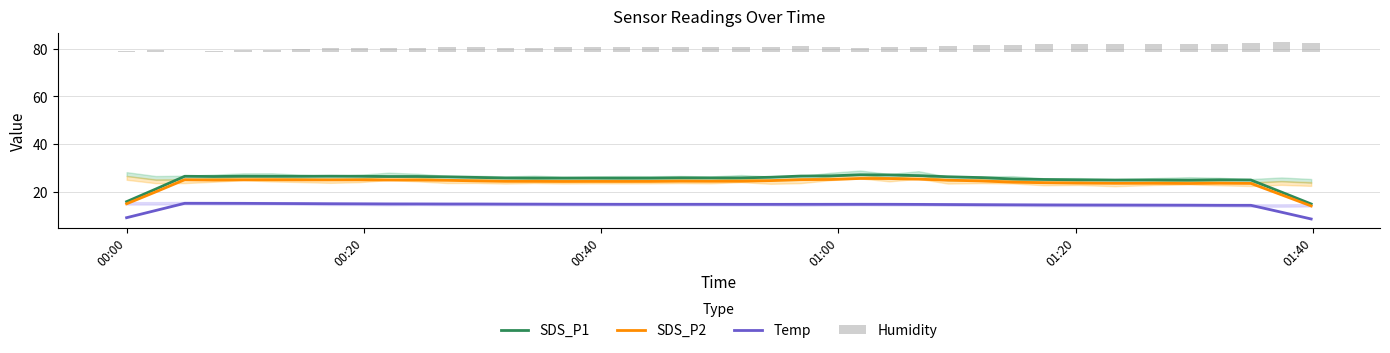

True or false: SDS_P2 and SDS_P1 intersect in this chart.

False